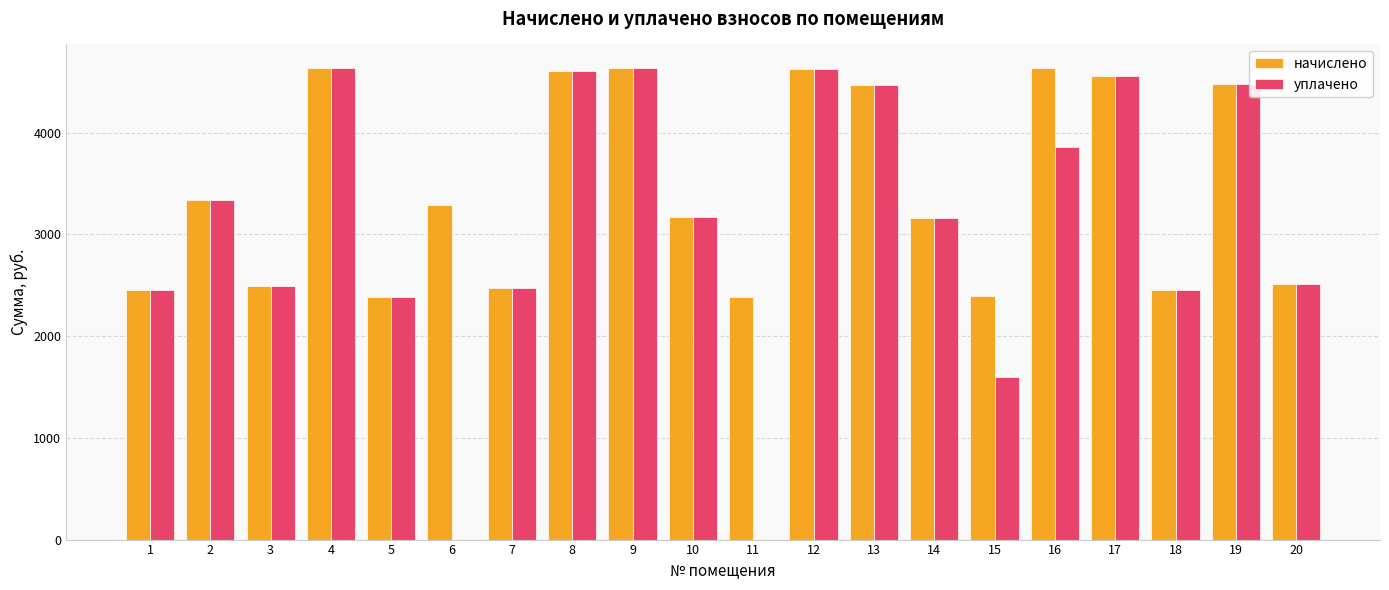

What is the sum of all уплачено values?

61912.3